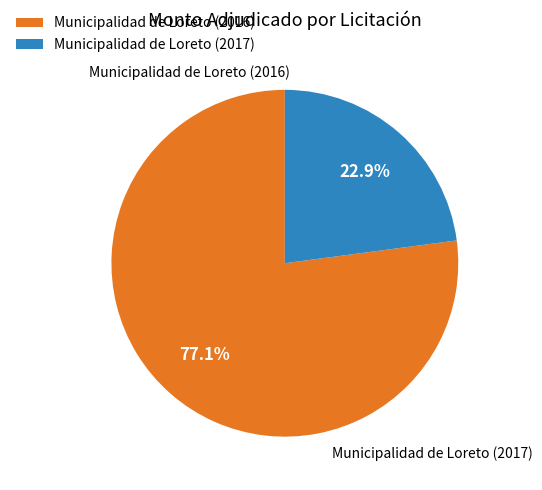

To the nearest percent, what is the average slice percentage?

50%